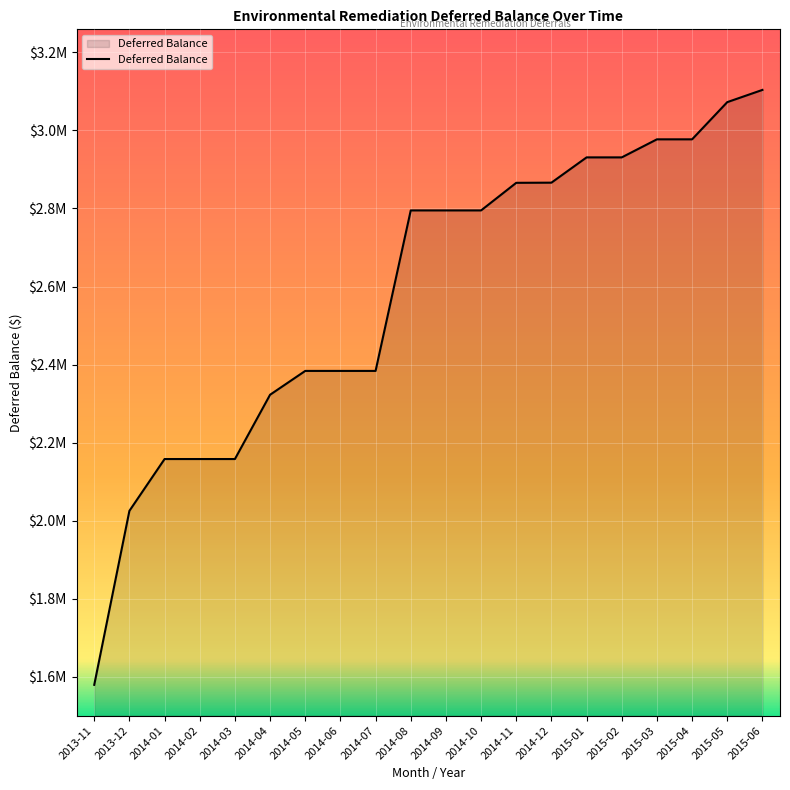

What is the value of the 4th point from the left?

2158121.8